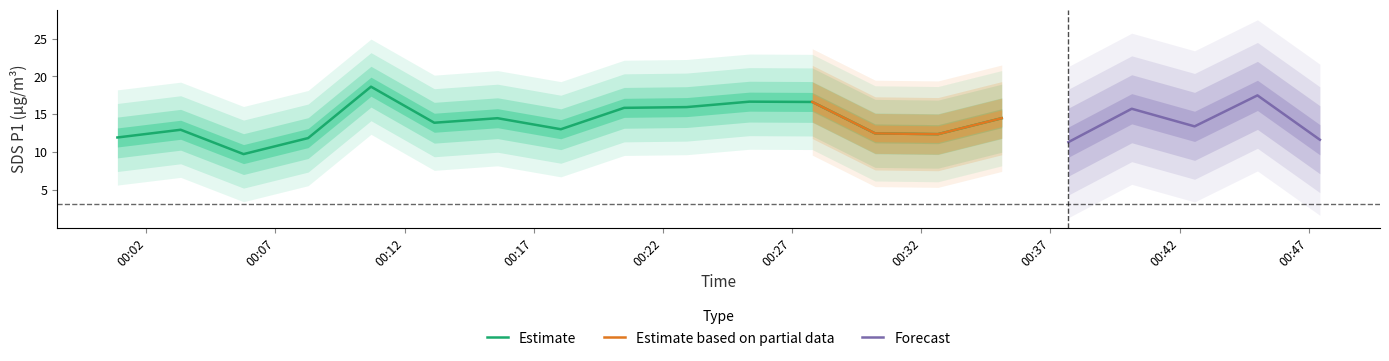

The SDS_P2 series shows 4.4 at 9. True or false?

False